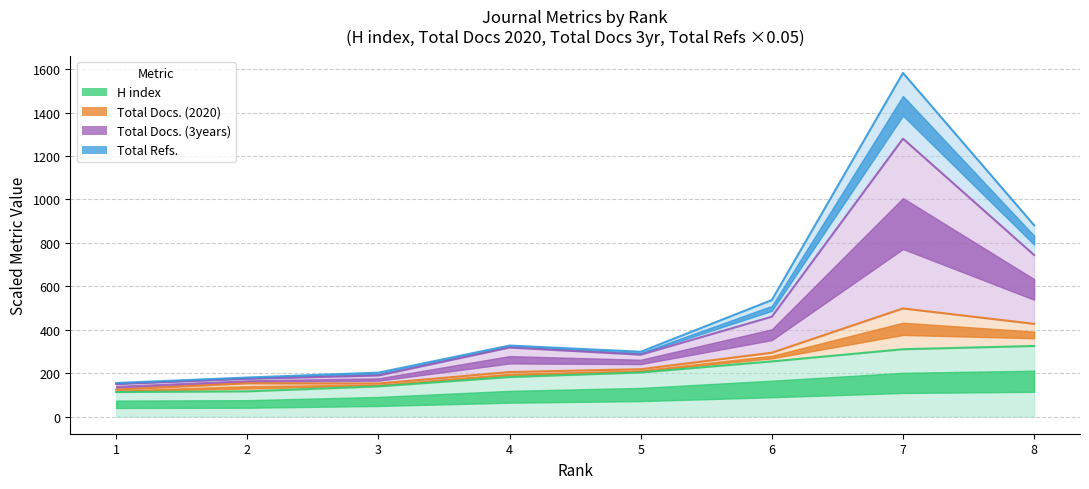

What is the smallest value displayed?

113.0